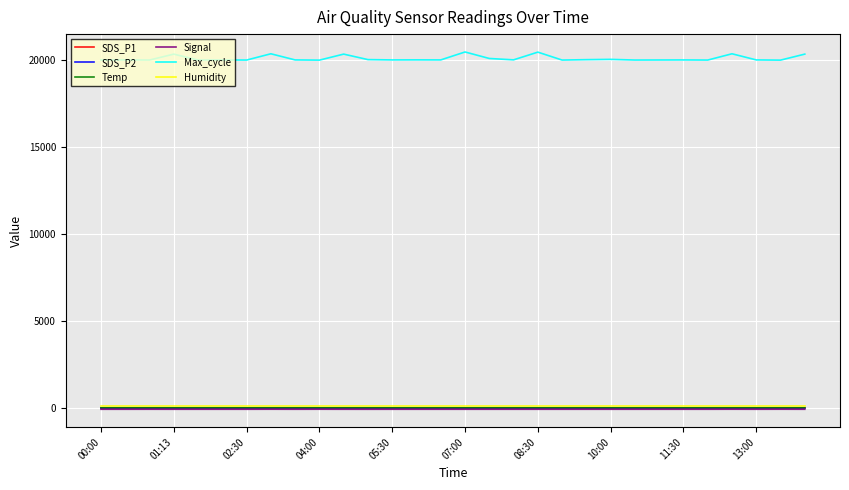

True or false: SDS_P1 has more than 2 interior local peaks.

True